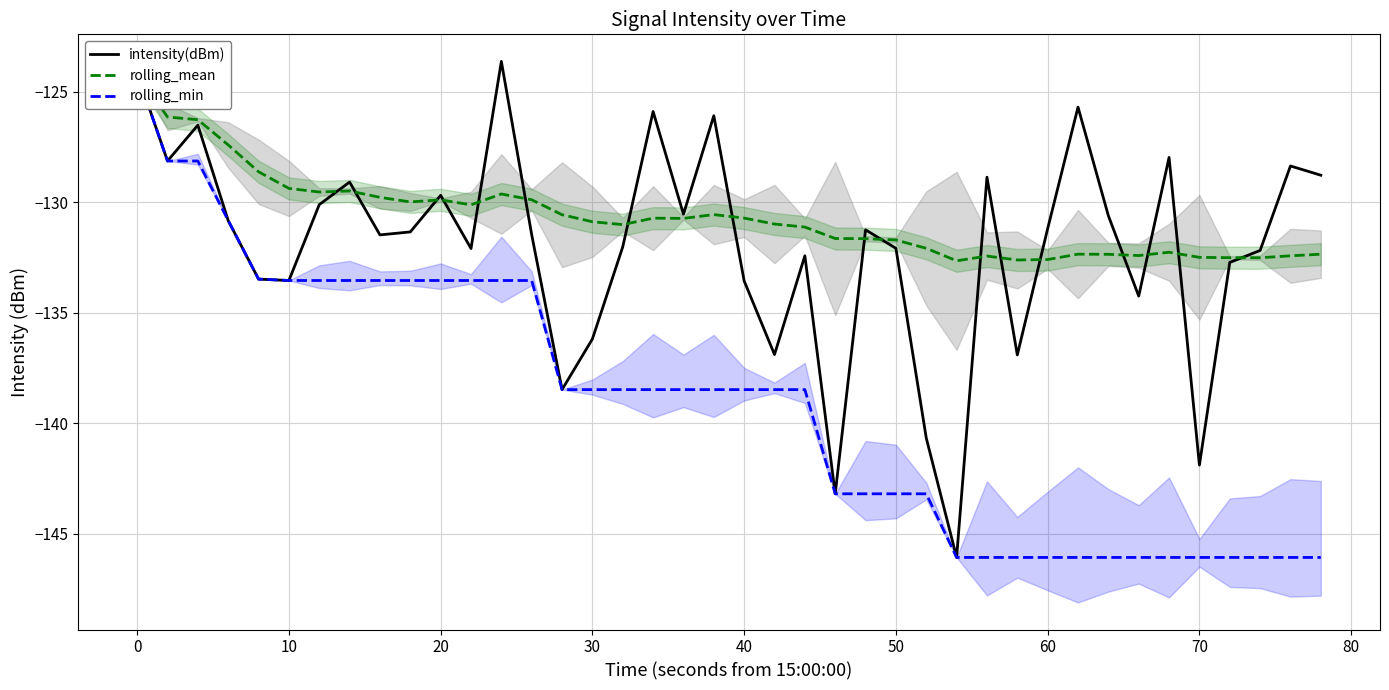

True or false: rolling_mean has more than 0 interior local peaks.

True